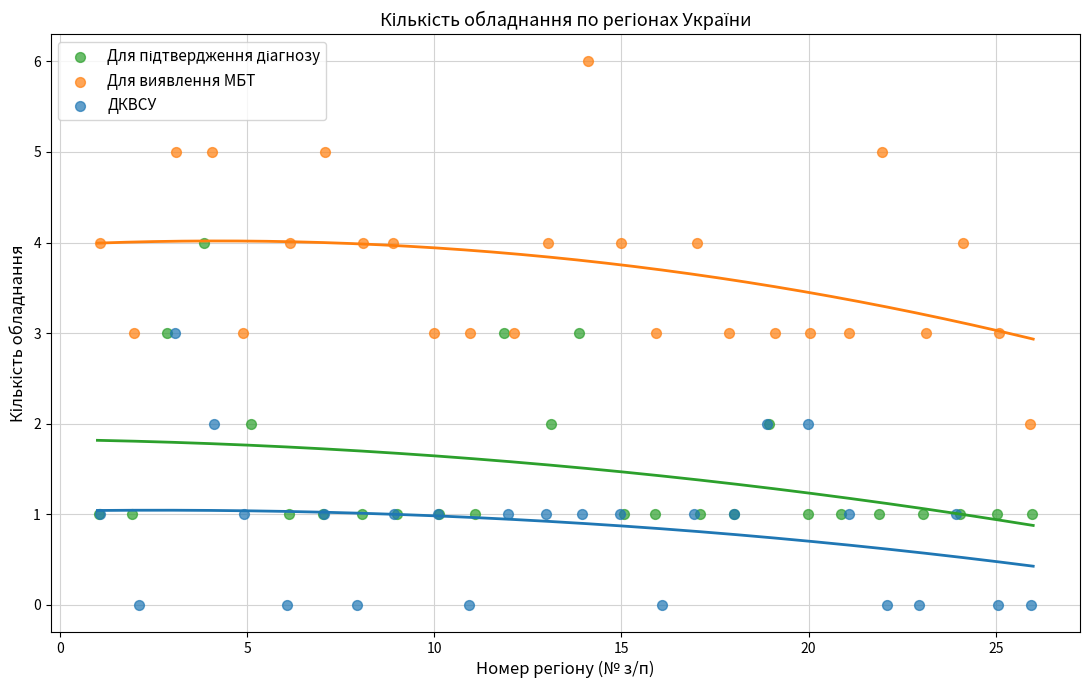

Which series reaches the maximum Y coordinate?

Для виявлення МБТ